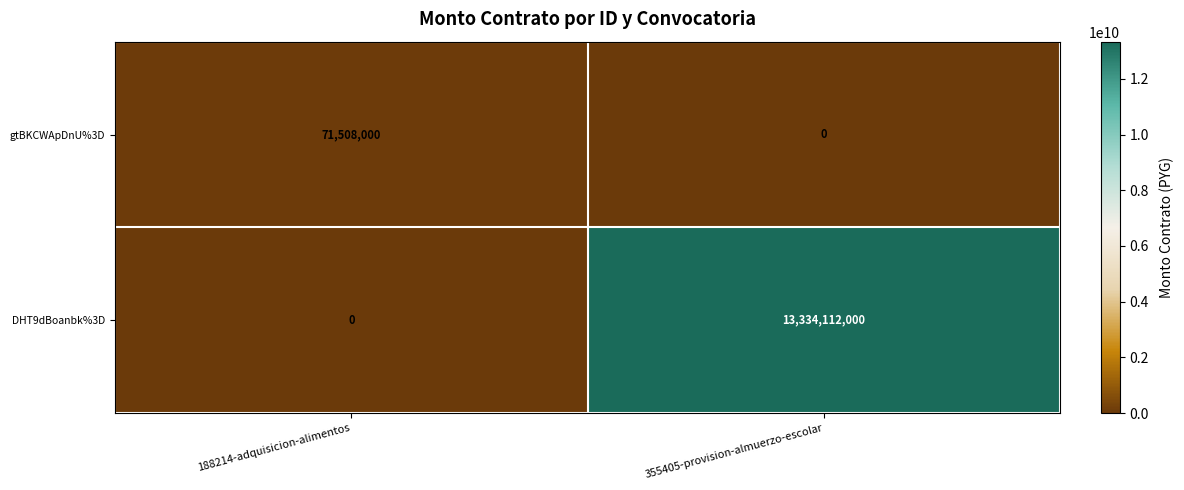

List the series in order of their peak value, lowest first.

gtBKCWApDnU%3D, DHT9dBoanbk%3D